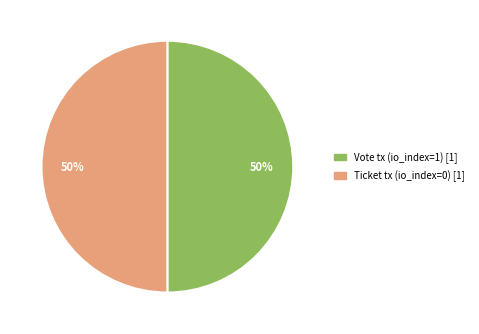

How many slices are in this pie chart?

2